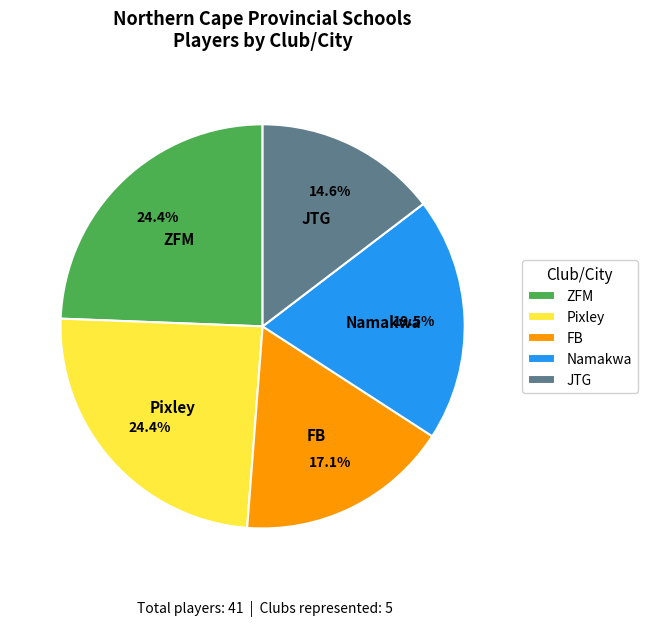

What is the total percentage of Pixley and JTG?

39.0%